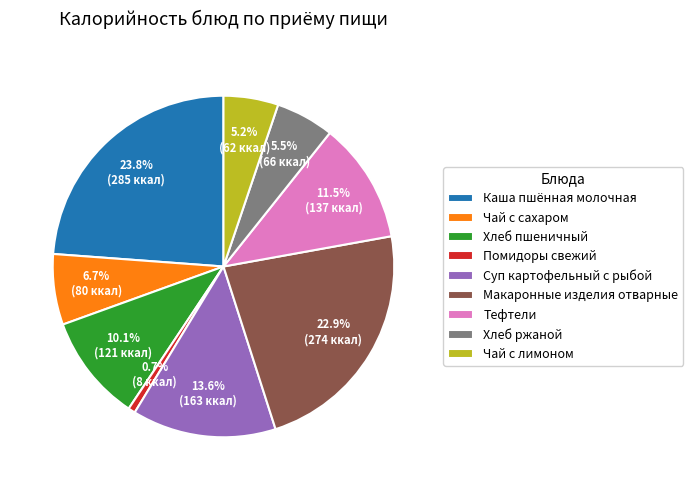

The Помидоры свежий slice represents 1% of the pie. True or false?

True